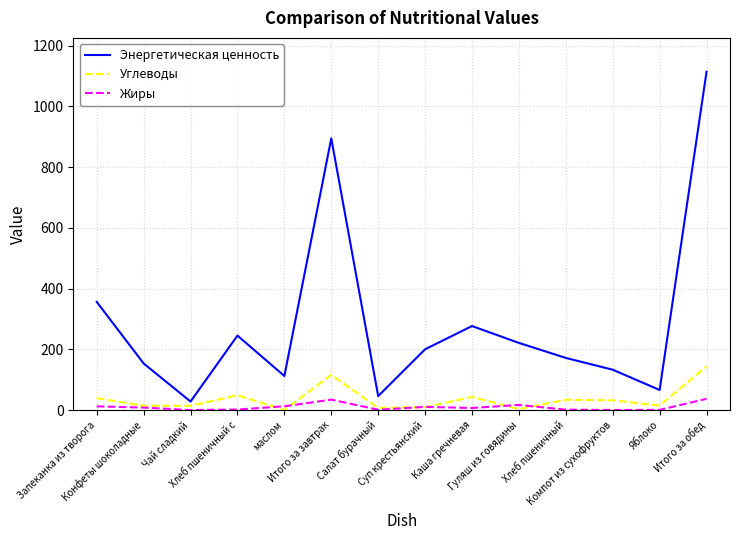

What is the maximum value shown in the chart?

1113.8